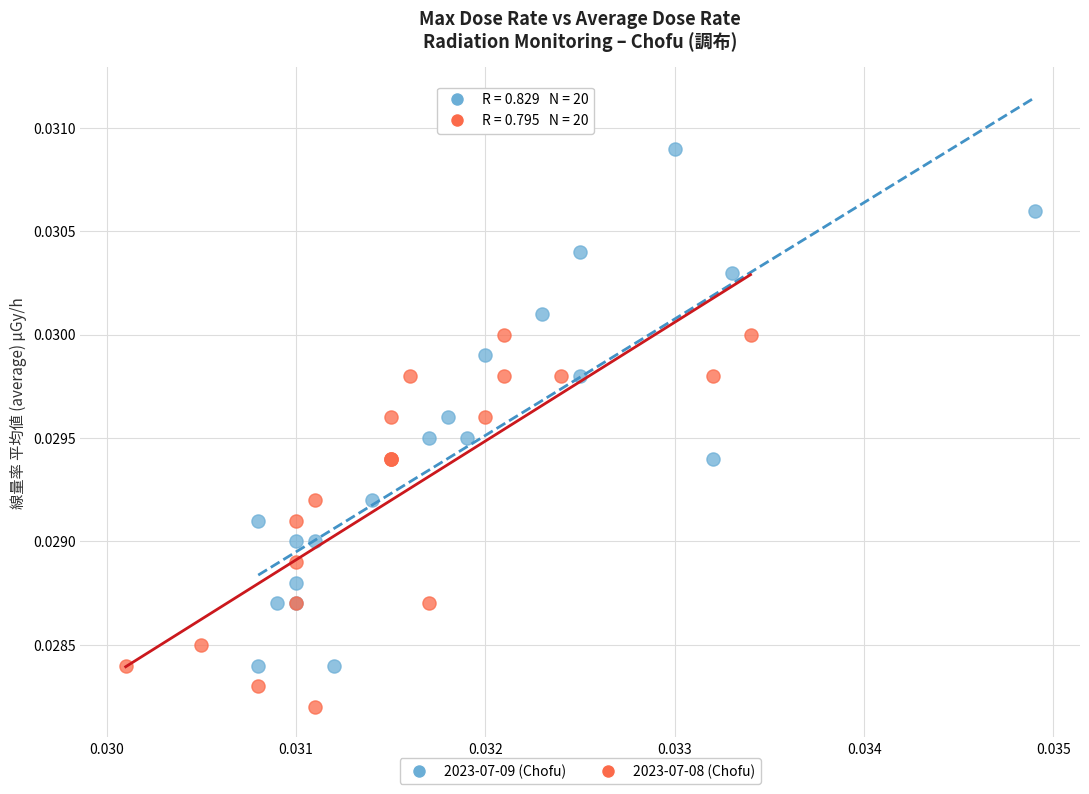

Which series reaches the maximum Y coordinate?

2023-07-09 (Chofu)